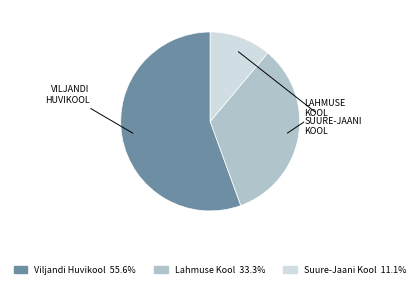

Is there any slice that represents more than half of the pie?

Yes